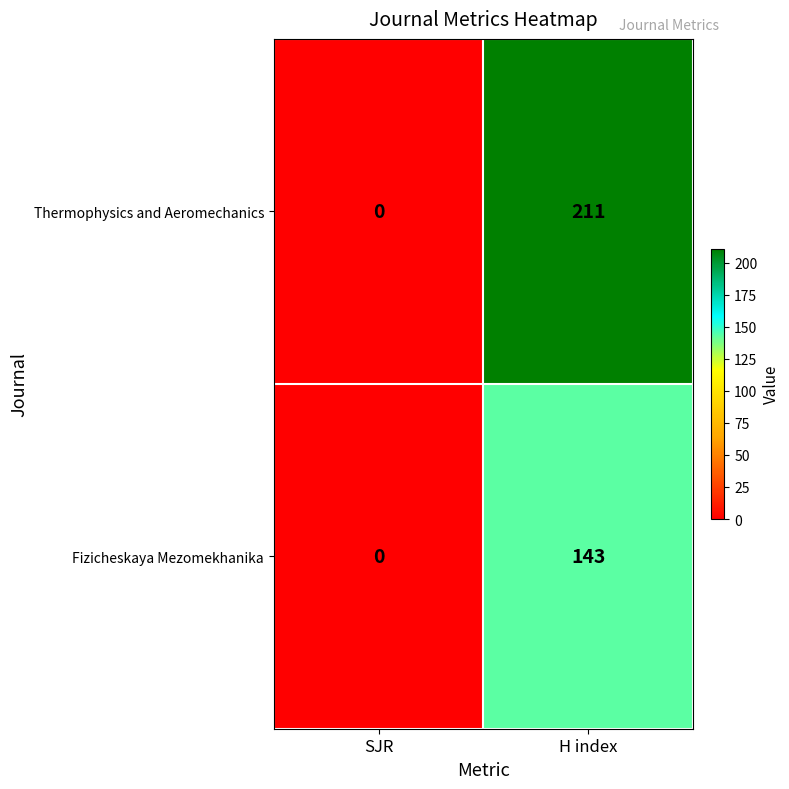

How many distinct data groups are displayed?

2